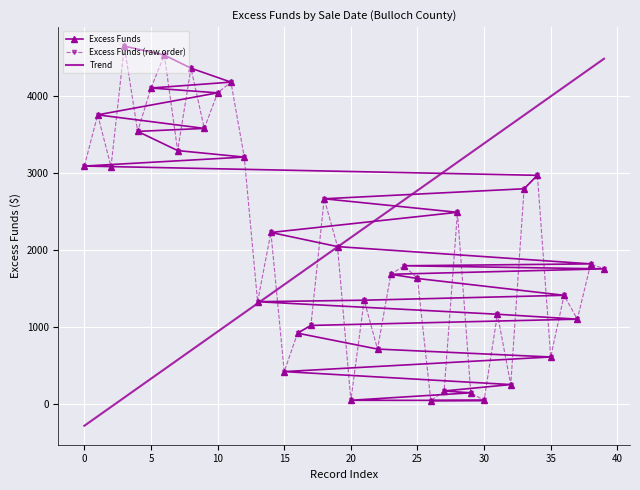

What is the maximum value shown in the chart?

4646.5